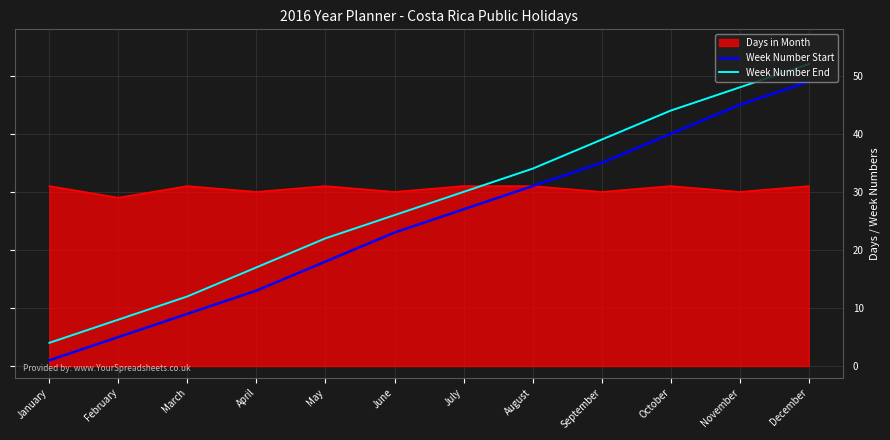

How many lines are shown in the chart?

3